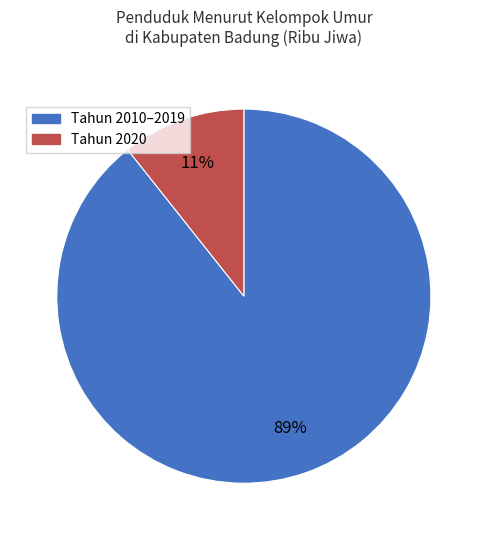

To the nearest percent, what is the average slice percentage?

50%